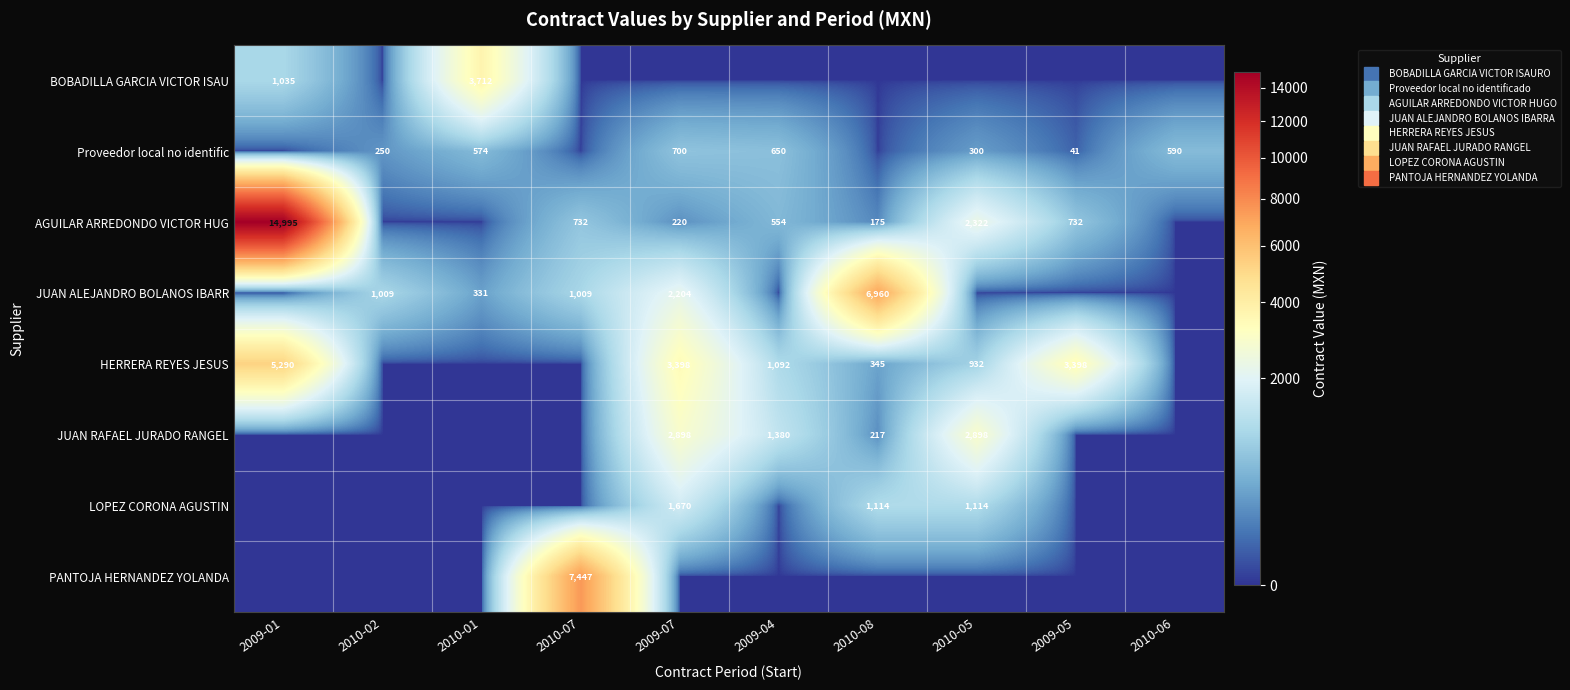

How many values in the LOPEZ CORONA AGUSTIN series exceed 0?

3